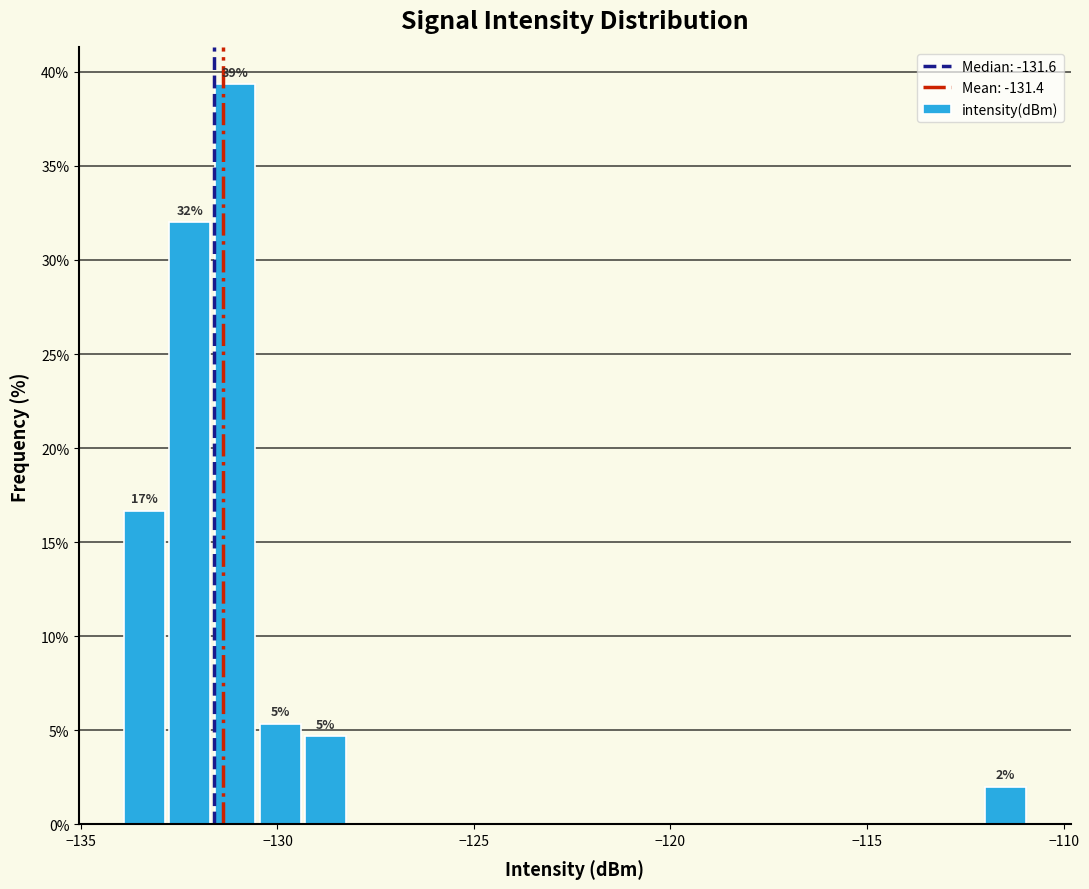

Read against the x-axis, roughly where is the centre of the tallest bar?

-131.0